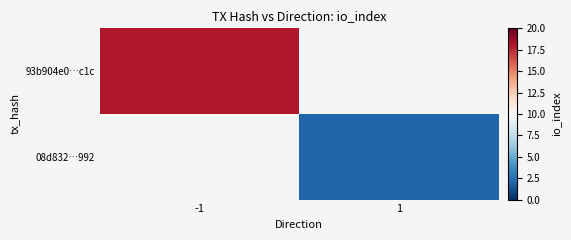

Which category has the lowest value in the 93b904e0…c1c series?

-1